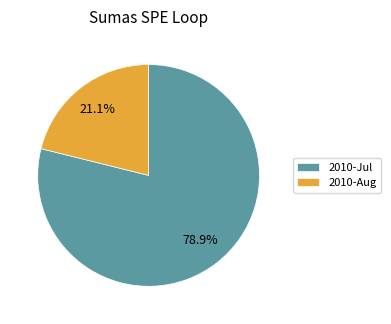

Which category has the smallest portion of the pie?

2010-Aug